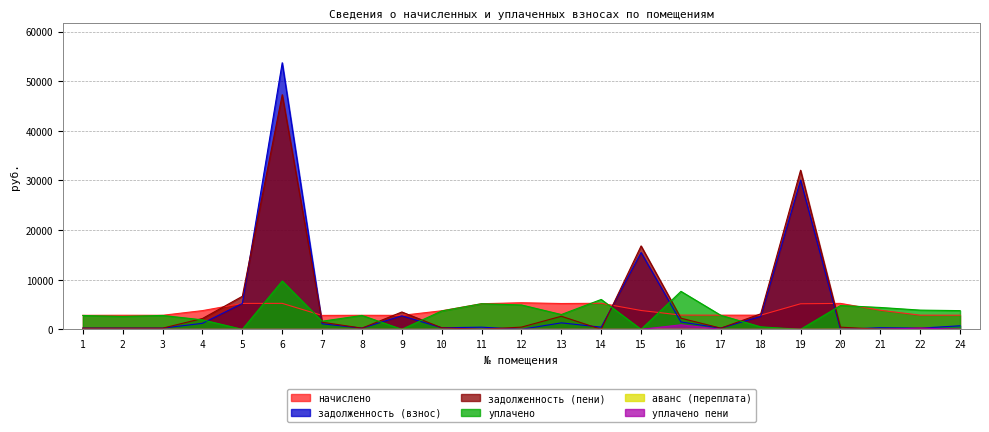

Reading left to right, list all the values displayed in this chart.

начислено: 2819.4	2836.0	2827.7	3770.2	5217.1	5233.7	2802.8	2827.7	2811.1	3737.2	5159.3	5357.6	5200.6	5250.2	3795.0	2869.0	2852.5	2852.5	5151.0	5225.4	3844.7	2852.5	2844.2
задолженность (взнос): 234.9	236.3	235.6	1209.3	5212.3	53737.8	1115.3	235.6	2719.2	311.4	429.9	0.0	1301.9	437.5	15479.9	1483.2	237.7	2596.4	30067.0	0.0	320.4	237.7	712.3
задолженность (пени): 234.9	236.3	235.6	2181.5	6656.7	47290.8	1430.6	235.8	3494.9	311.4	0.0	446.5	2632.7	0.0	16814.7	2238.2	237.7	3122.7	32067.5	435.0	0.0	237.7	0.0
уплачено: 2791.4	2599.6	2799.6	1905.2	0.0	9741.0	1633.0	2799.2	0.0	3700.2	5159.3	4911.2	2982.1	6021.9	0.0	7652.8	2824.2	500.0	0.0	4791.9	4405.5	3871.3	3768.6
аванс (переплата): 0.0	0.0	0.0	0.0	0.0	0.0	0.0	0.0	0.0	0.0	0.0	0.0	0.0	0.0	0.0	0.0	0.0	0.0	0.0	21.0	0.0	0.0	0.0
уплачено пени: 0.0	0.0	0.0	5.1	0.0	0.0	0.0	0.0	0.0	0.0	0.0	0.0	0.0	0.5	0.0	907.5	0.0	0.0	0.0	2.0	0.0	246.4	15.2